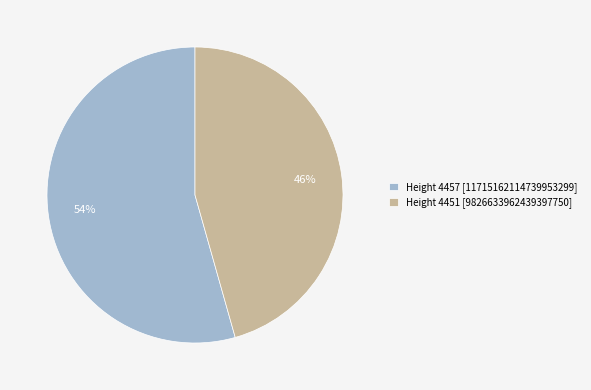

How many segments does this pie chart have?

2